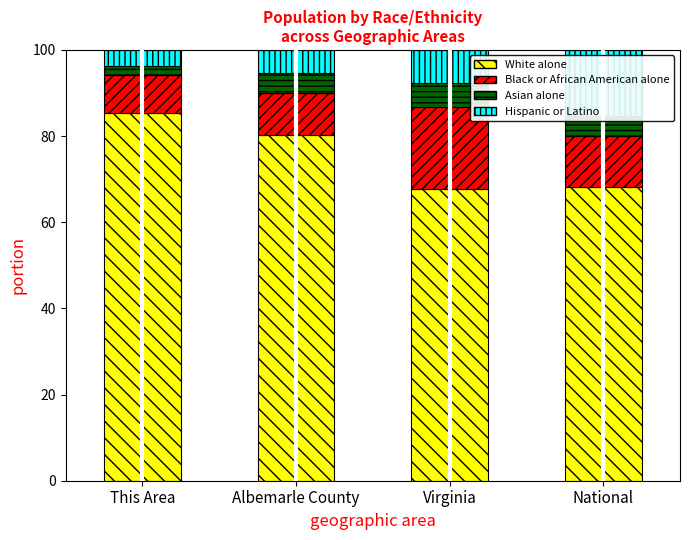

What is the minimum value for White alone?

67.7